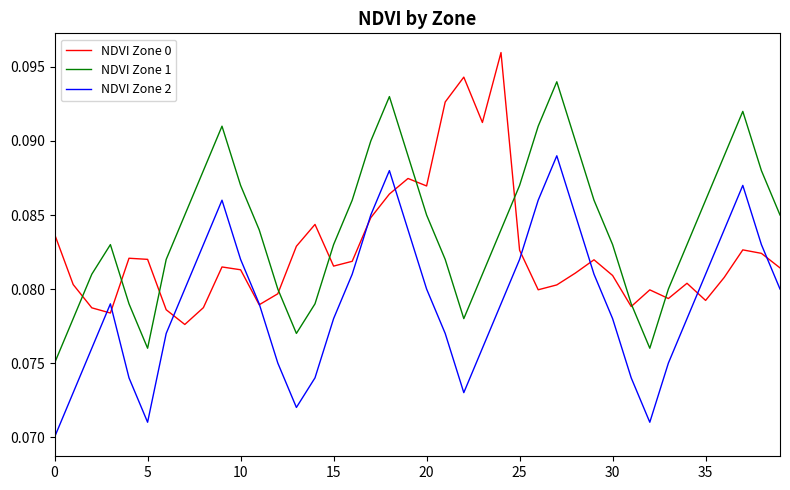

List the series in order of their overall mean, highest first.

NDVI Zone 1, NDVI Zone 0, NDVI Zone 2